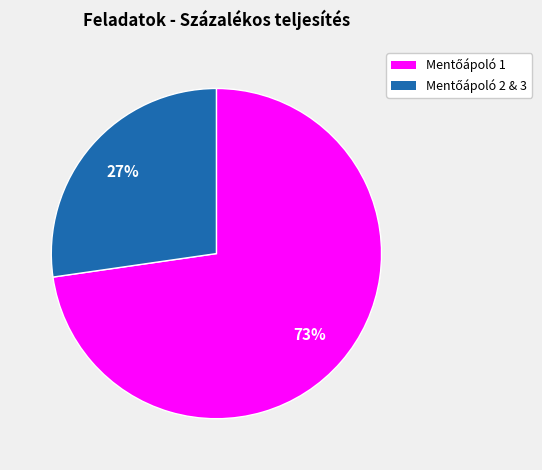

To the nearest percent, what is the average slice percentage?

50%